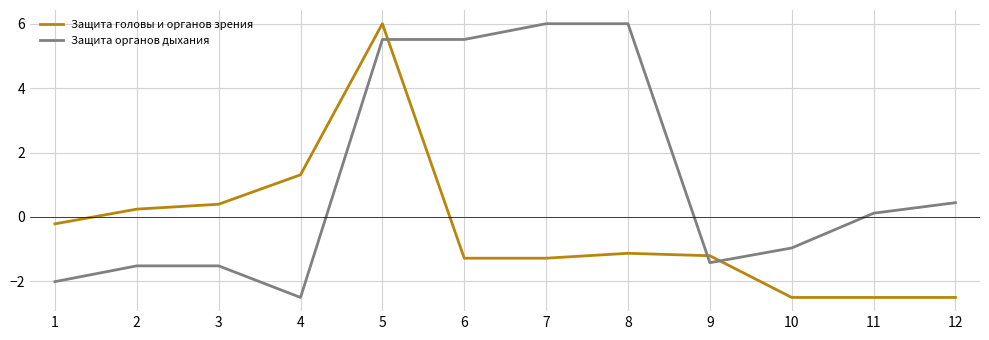

Reading left to right, what are all the values shown in this chart?

Защита головы и органов зрения: 1=-0.2	2=0.2	3=0.4	4=1.3	5=6.0	6=-1.3	7=-1.3	8=-1.1	9=-1.2	10=-2.5	11=-2.5	12=-2.5
Защита органов дыхания: 1=-2.0	2=-1.5	3=-1.5	4=-2.5	5=5.5	6=5.5	7=6.0	8=6.0	9=-1.4	10=-1.0	11=0.1	12=0.4